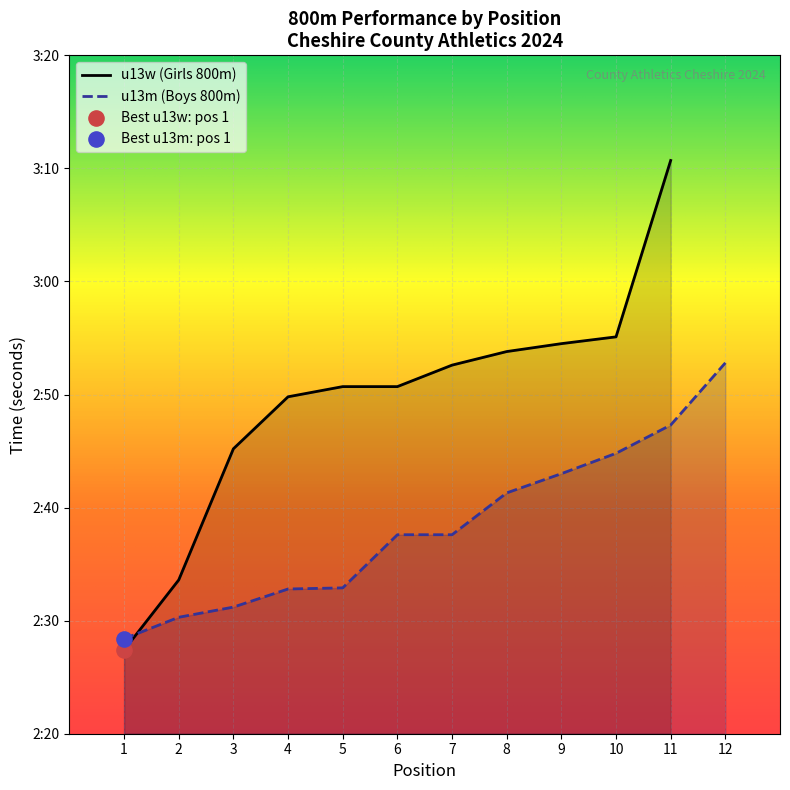

Which has a higher value, 7 or 2?

7